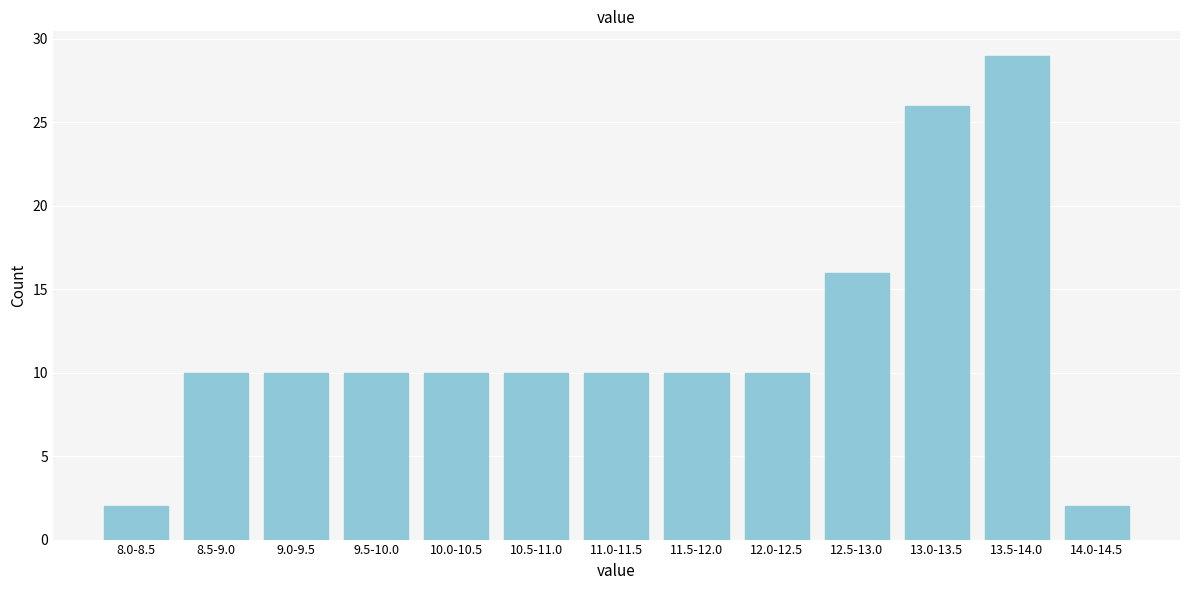

Reading left to right, what are all the values shown in this chart?

2	10	10	10	10	10	10	10	10	16	26	29	2